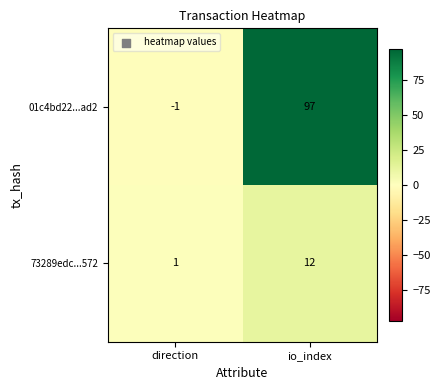

How many categories are shown in the chart?

2